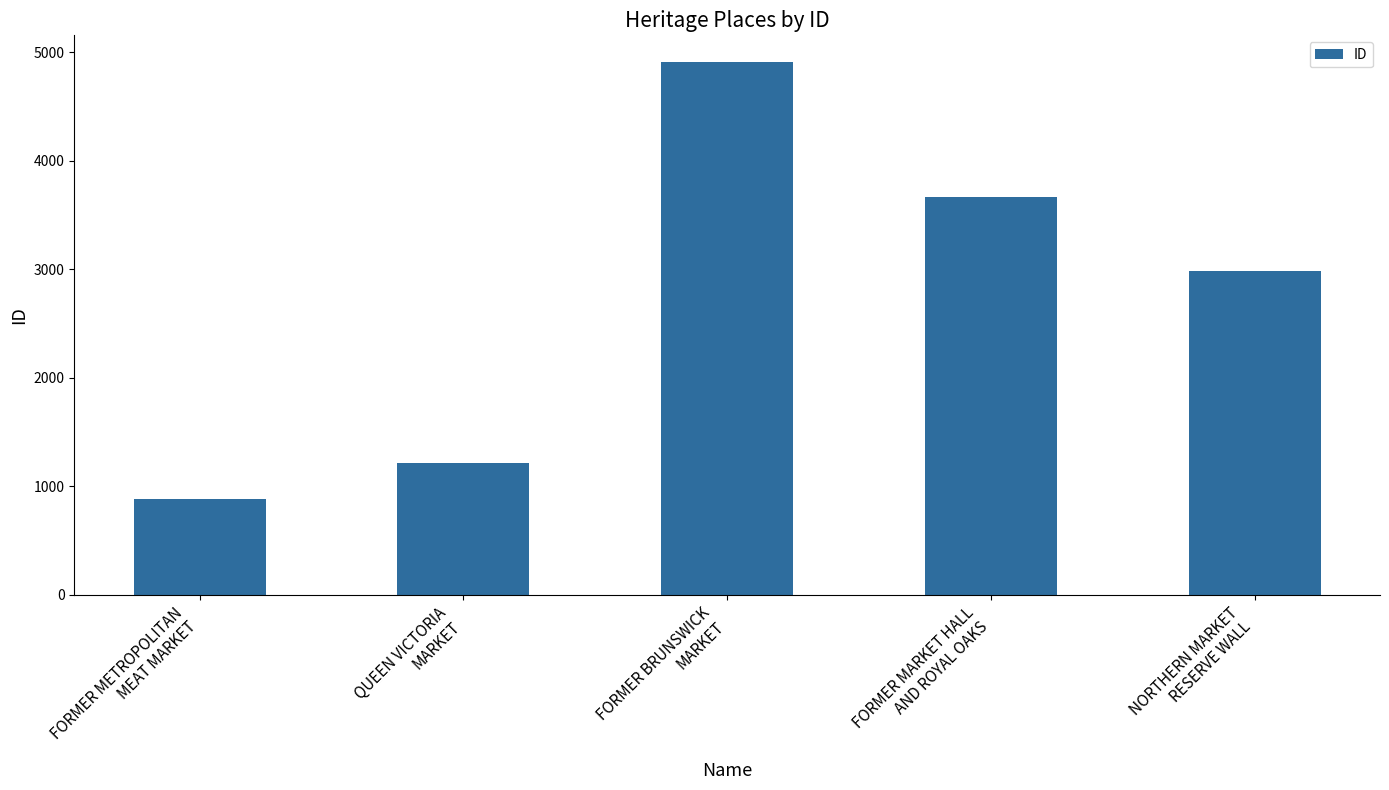

Reading left to right, transcribe all the data shown in this chart.

FORMER METROPOLITAN
MEAT MARKET=882	QUEEN VICTORIA
MARKET=1211	FORMER BRUNSWICK
MARKET=4912	FORMER MARKET HALL
AND ROYAL OAKS=3664	NORTHERN MARKET
RESERVE WALL=2987